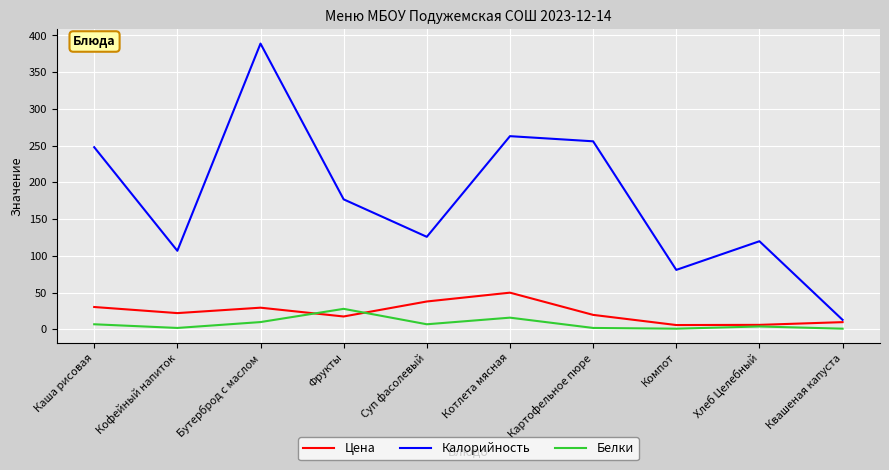

Is it true that Цена equals 50.7 at Бутерброд с маслом?

False